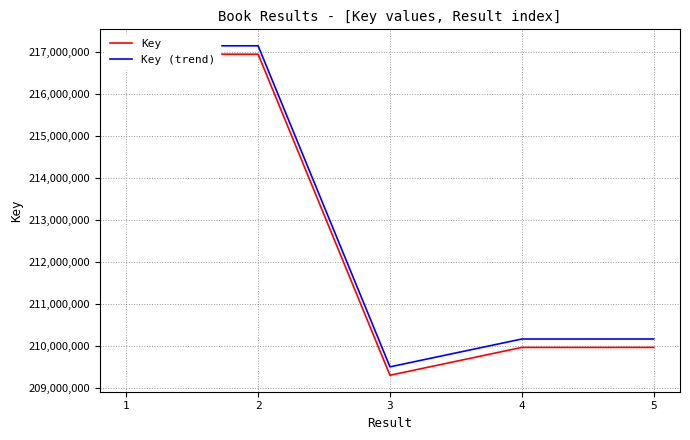

What is the minimum value for Key (trend)?

209499744